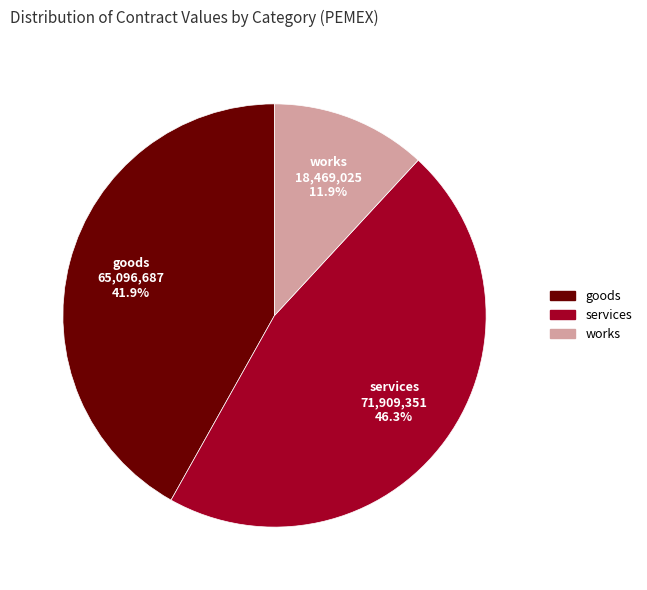

What is the largest slice in the pie chart?

services